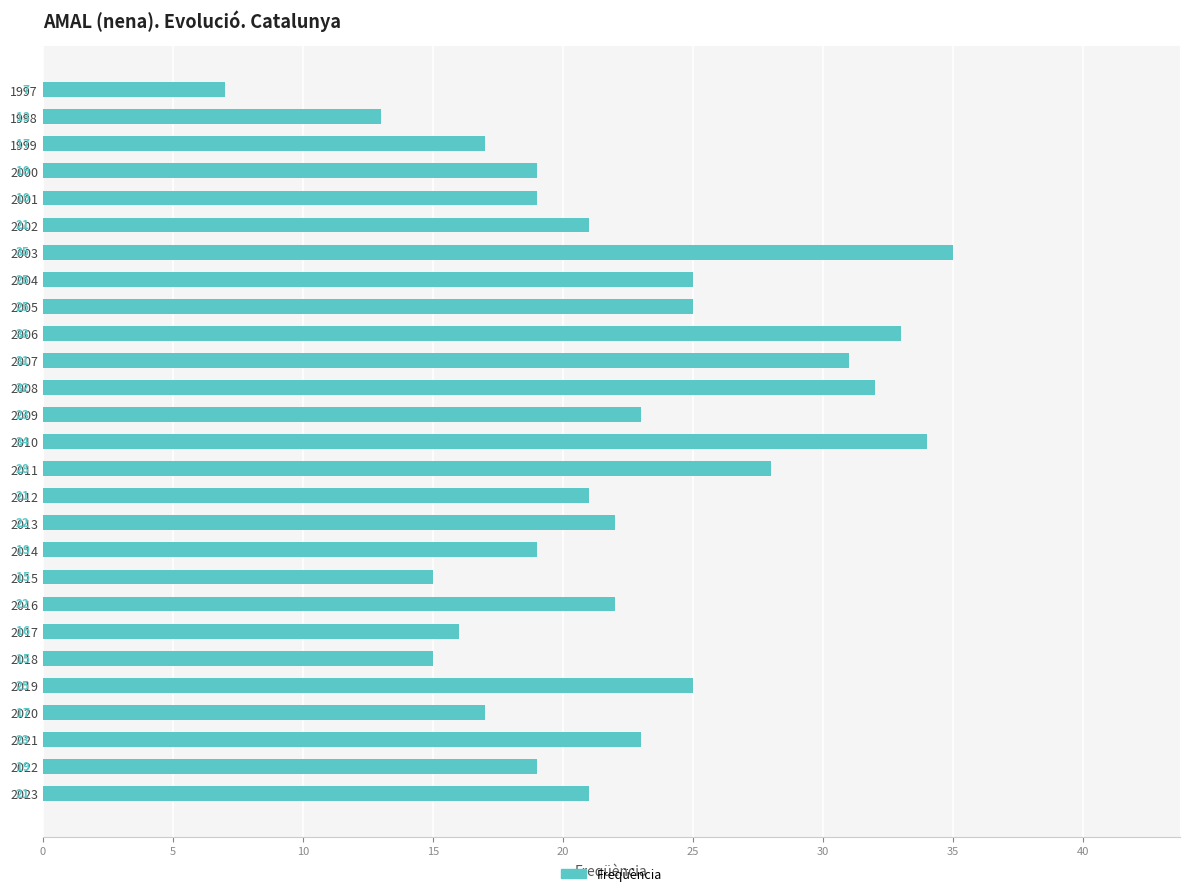

What is the difference between the maximum and second lowest values?

22